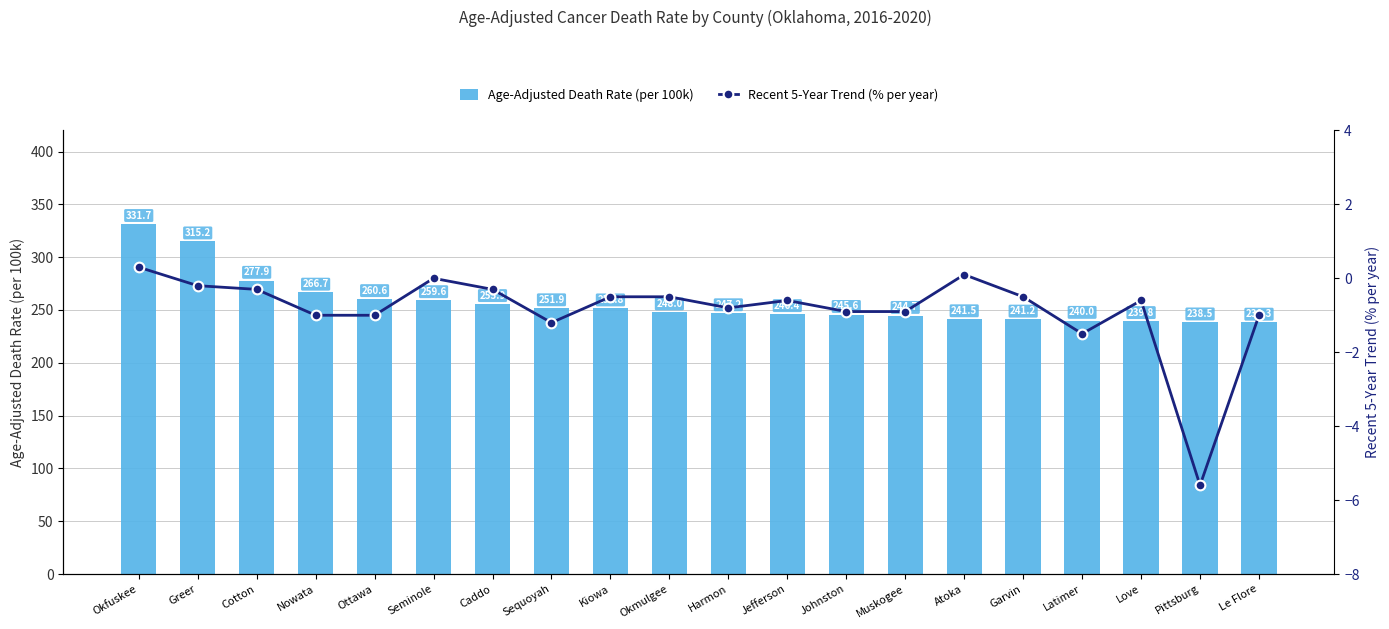

Reading left to right, transcribe all the data shown in this chart.

Age-Adjusted Death Rate (per 100k): 331.7	315.2	277.9	266.7	260.6	259.6	255.9	251.9	251.8	248.0	247.2	246.4	245.6	244.7	241.5	241.2	240.0	239.8	238.5	238.3
Recent 5-Year Trend (% per year): 0.3	-0.2	-0.3	-1.0	-1.0	0.0	-0.3	-1.2	-0.5	-0.5	-0.8	-0.6	-0.9	-0.9	0.1	-0.5	-1.5	-0.6	-5.6	-1.0